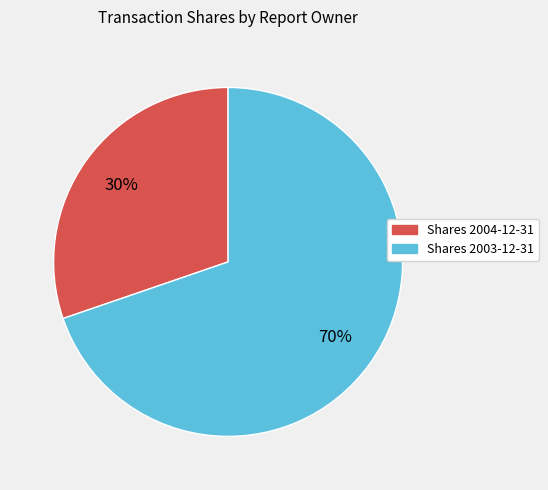

Does Shares 2003-12-31 account for over 50% of the chart?

Yes